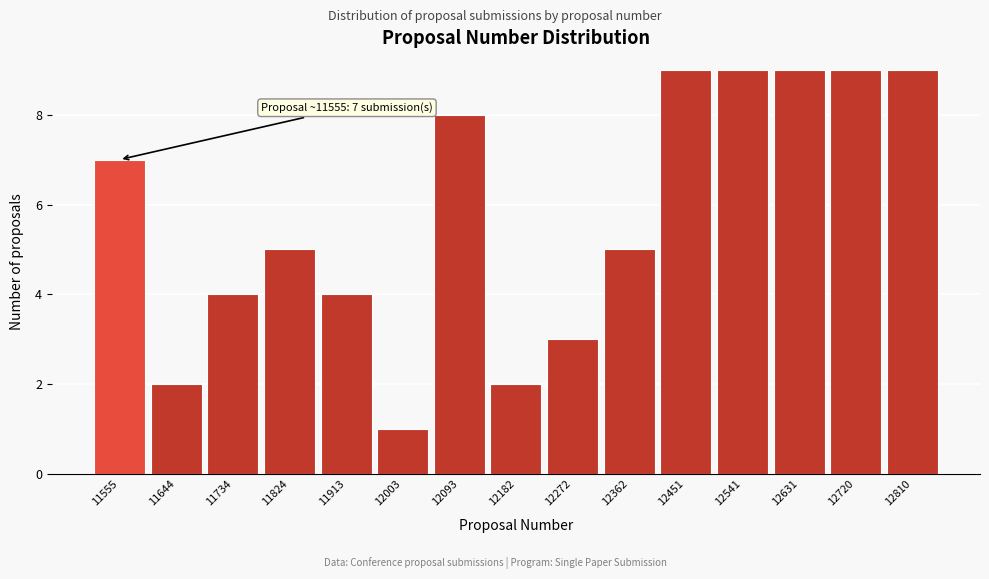

Reading right to left, extract all data points from this chart.

9	9	9	9	9	5	3	2	8	1	4	5	4	2	7